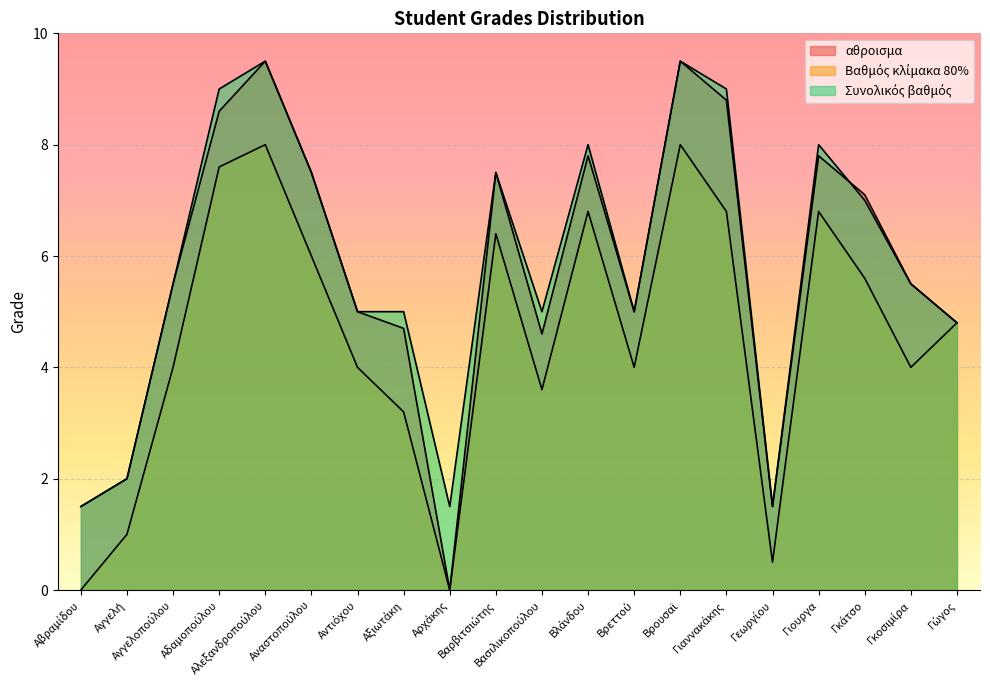

How many positive values does the αθροισμα series have?

19